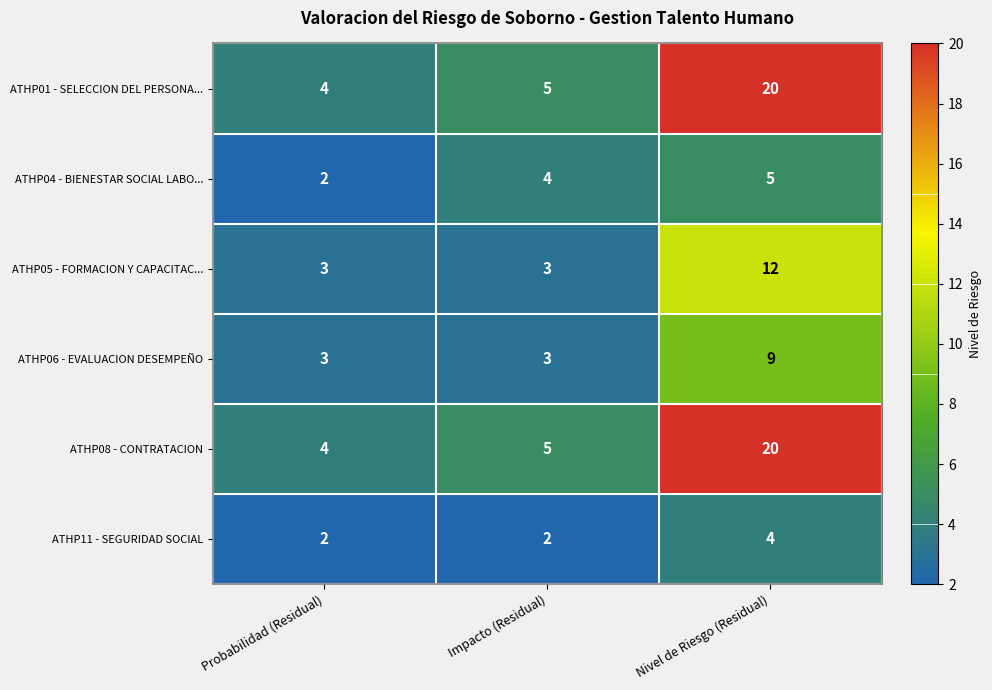

What is the spread (max minus min) of values at Impacto (Residual)?

3